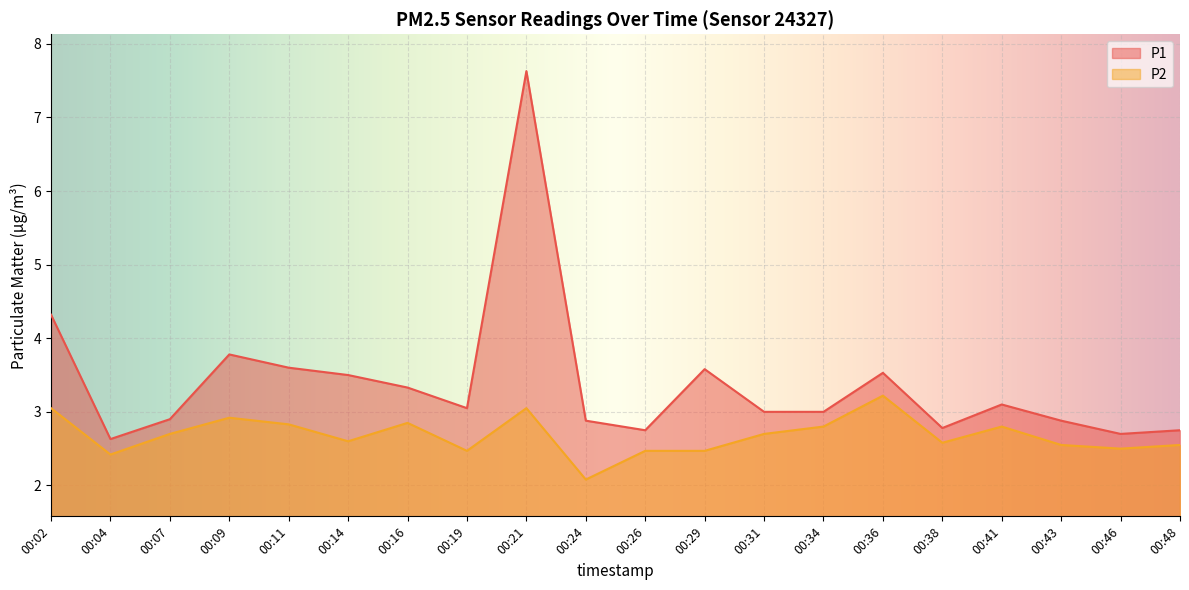

Is it true that P2 equals 3.9 at 00:07?

False